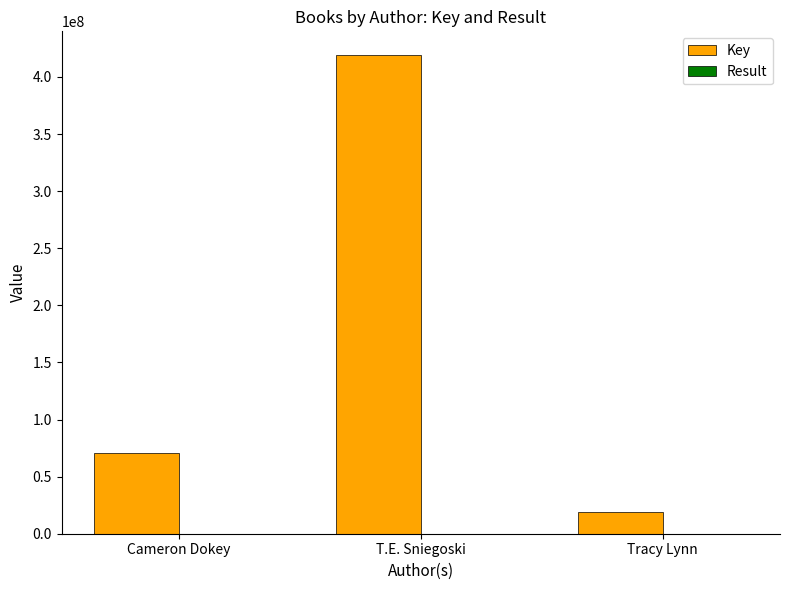

Are the bars grouped side by side (vs. stacked)?

Yes